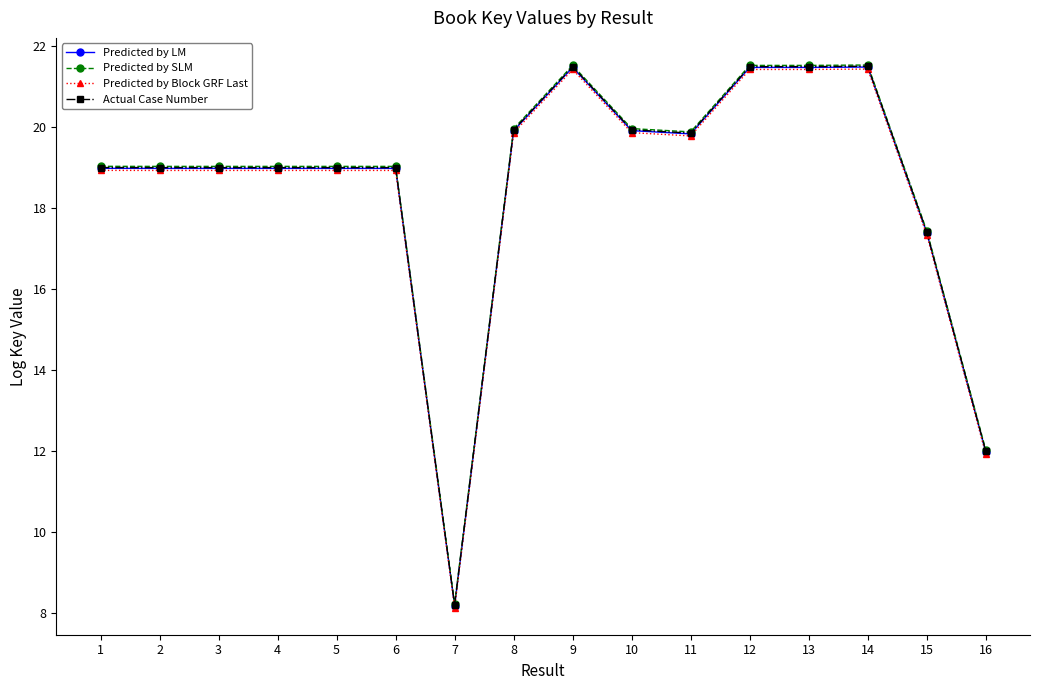

What is the smallest value displayed?

8.1